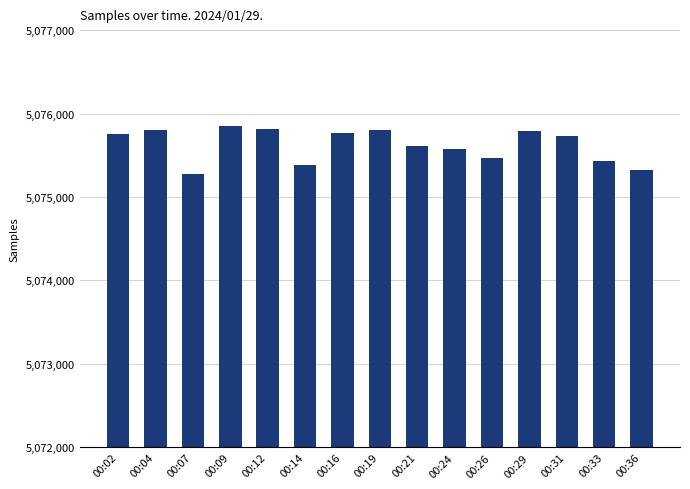

True or false: the data shows 1525798 at 00:16.

False